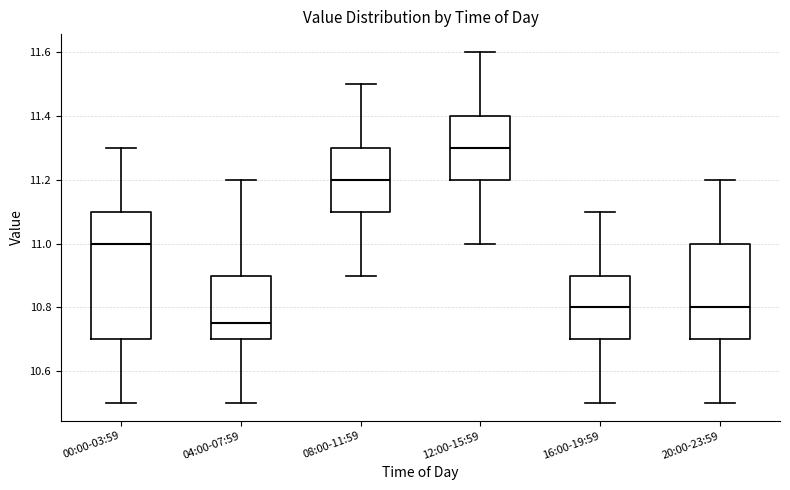

Reading left to right, read every box against the y-axis: the position of its median line, the range the box covers, and the ends of its whiskers. The values are not printed on the chart, so give them approximately, as read against the axis.

00:00-03:59: median 11.00, box 10.70 to 11.10, whiskers 10.50 to 11.30
04:00-07:59: median 10.76, box 10.70 to 10.90, whiskers 10.50 to 11.20
08:00-11:59: median 11.20, box 11.10 to 11.30, whiskers 10.90 to 11.50
12:00-15:59: median 11.30, box 11.20 to 11.40, whiskers 11.00 to 11.60
16:00-19:59: median 10.80, box 10.70 to 10.90, whiskers 10.50 to 11.10
20:00-23:59: median 10.80, box 10.70 to 11.00, whiskers 10.50 to 11.20